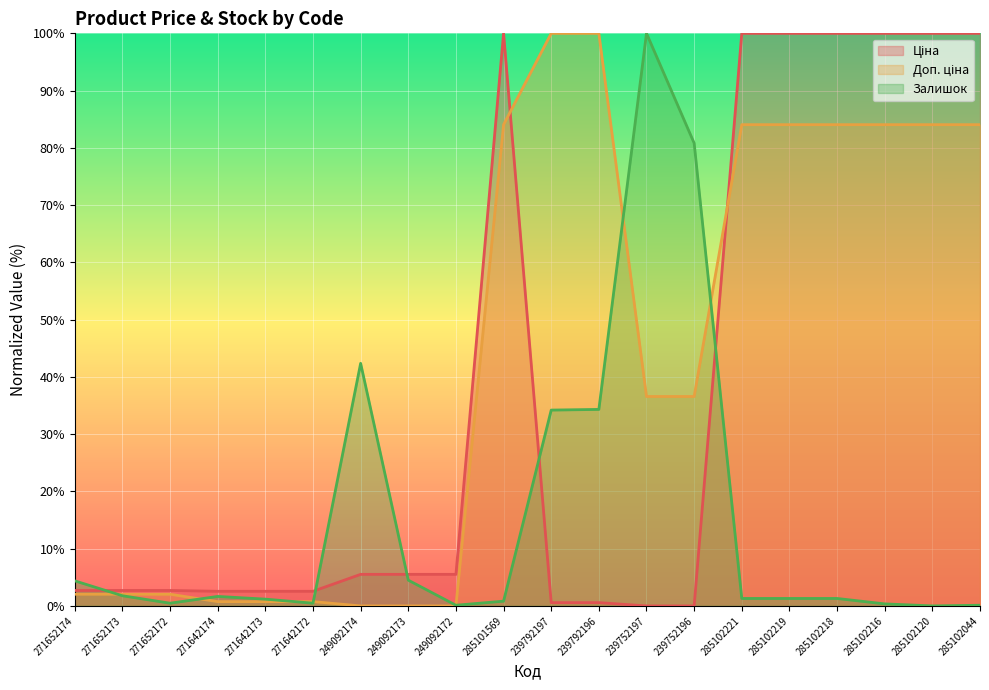

How many values in the Залишок series exceed 1?

13